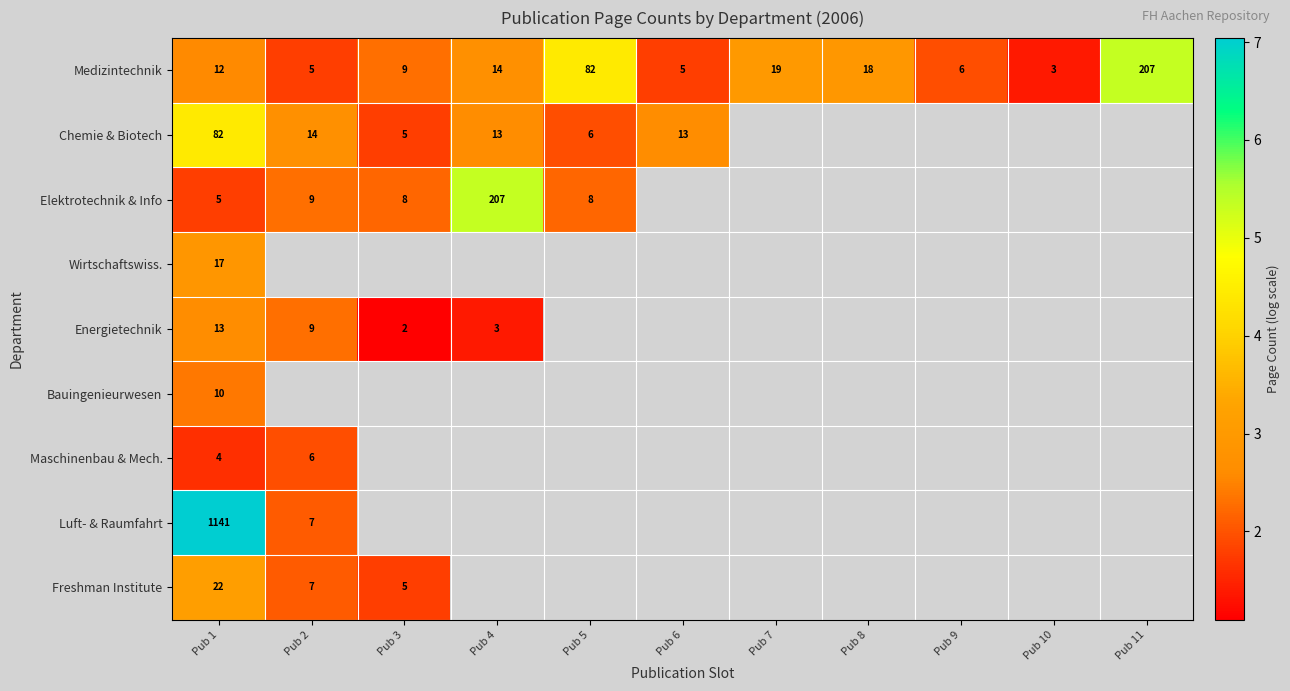

How many categories are shown in the chart?

11